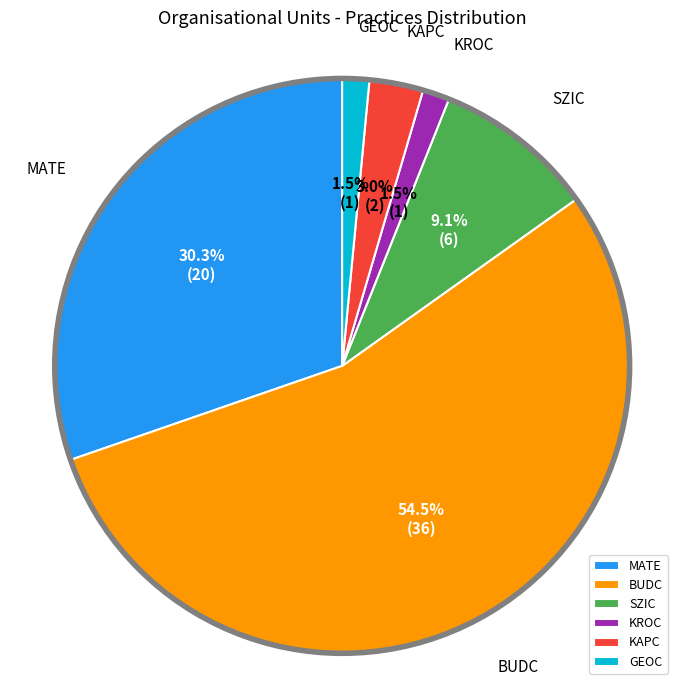

Between KROC and MATE, which is larger?

MATE